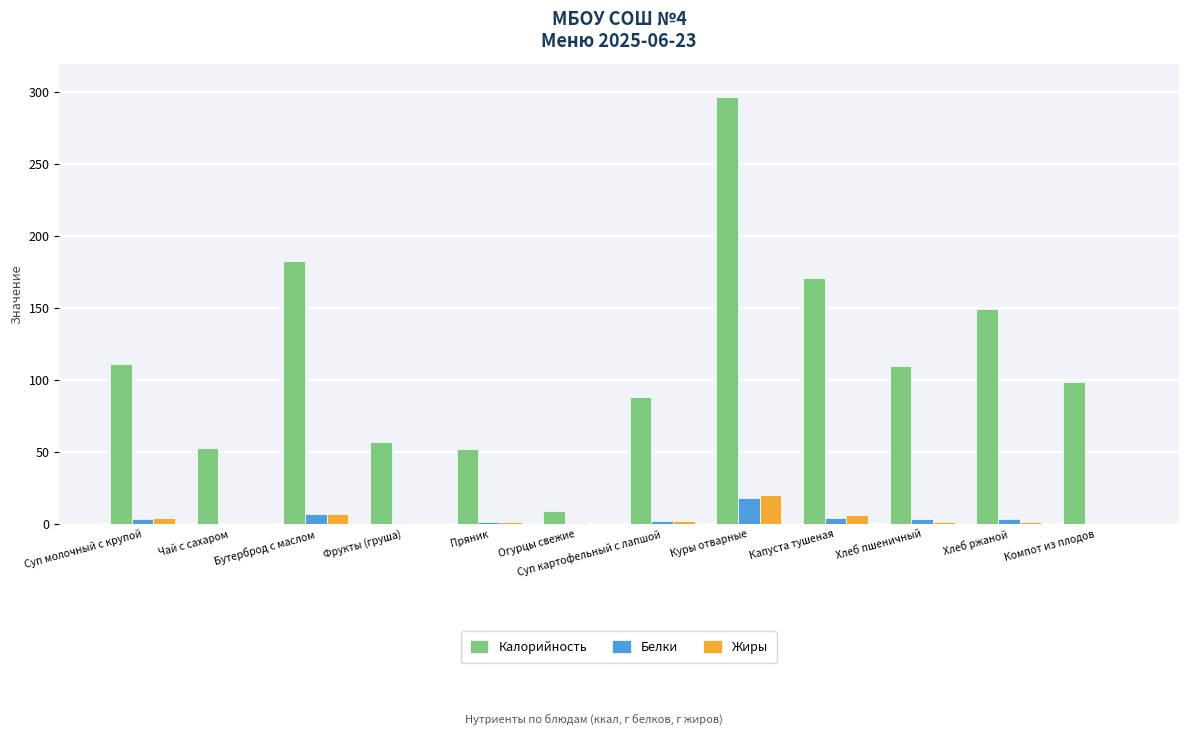

True or false: Белки has a value of 3.3 at Хлеб пшеничный.

True